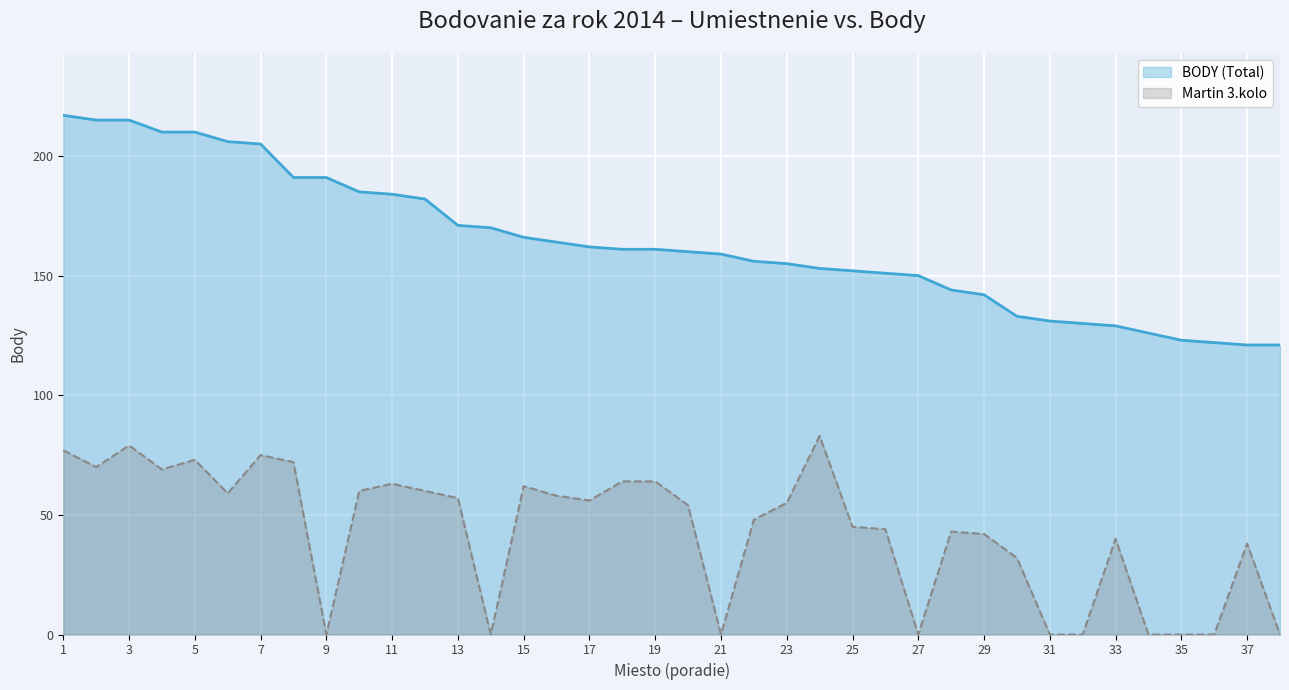

True or false: BODY (Total) and Martin 3.kolo intersect in this chart.

False